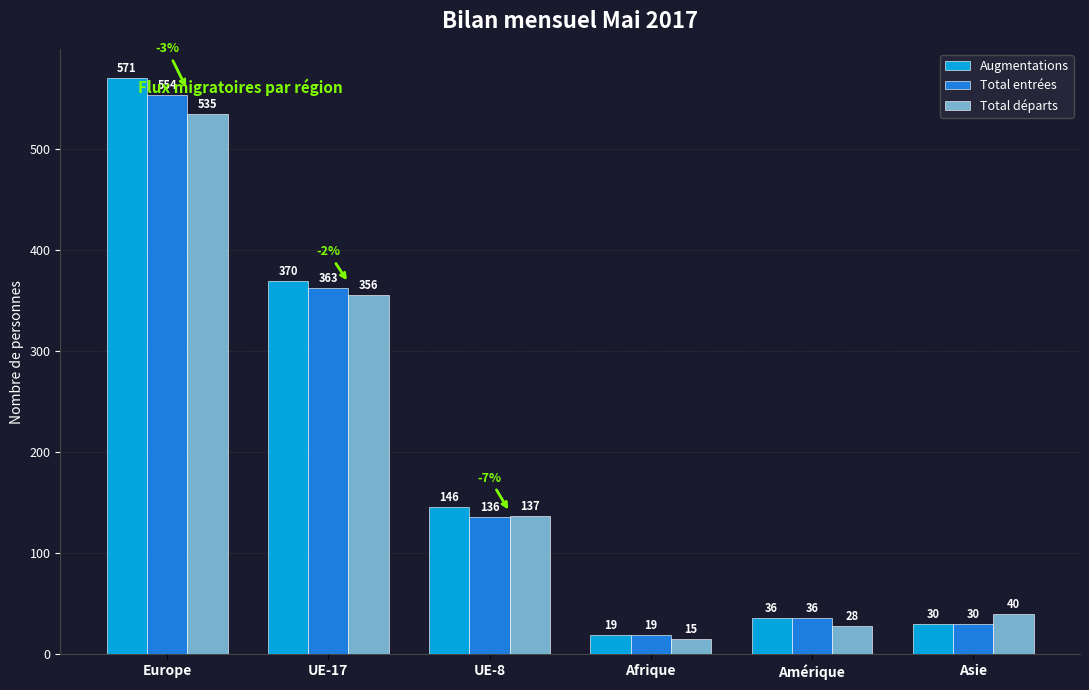

Count the number of categories in the chart.

6